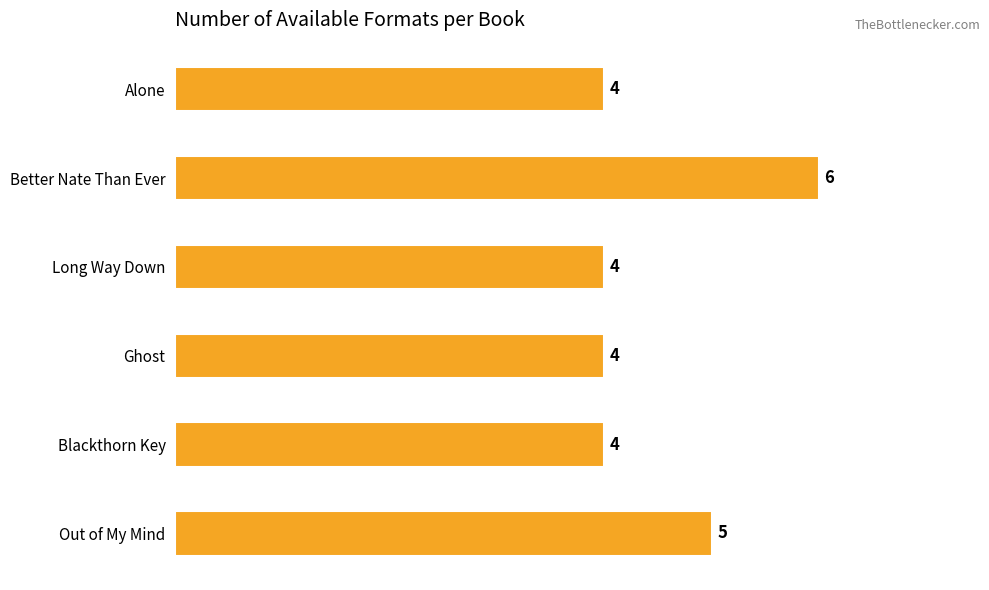

Does the chart contain stacked bars?

No